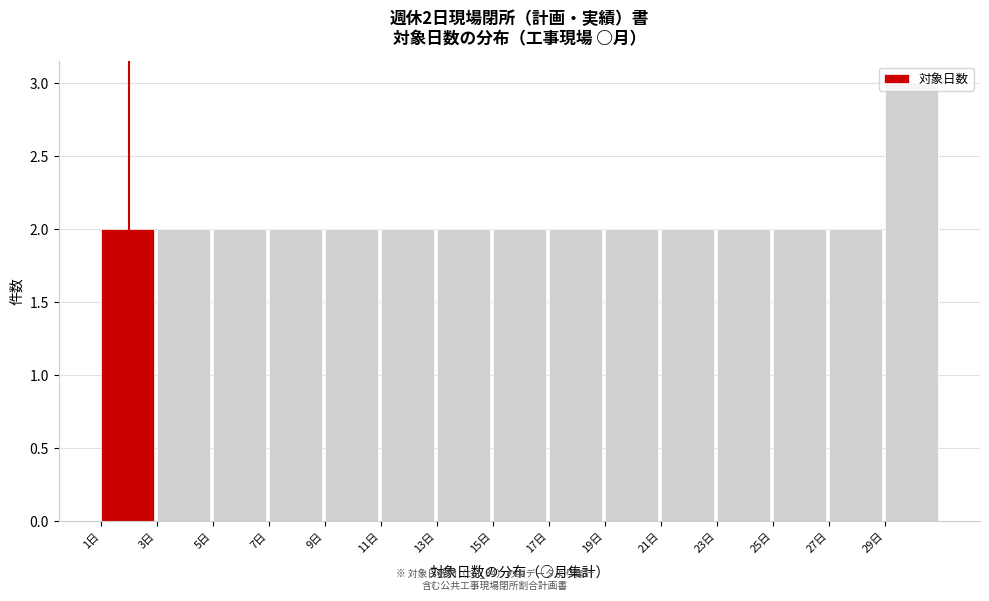

Which range on the x-axis has the tallest bar?

29 to 31